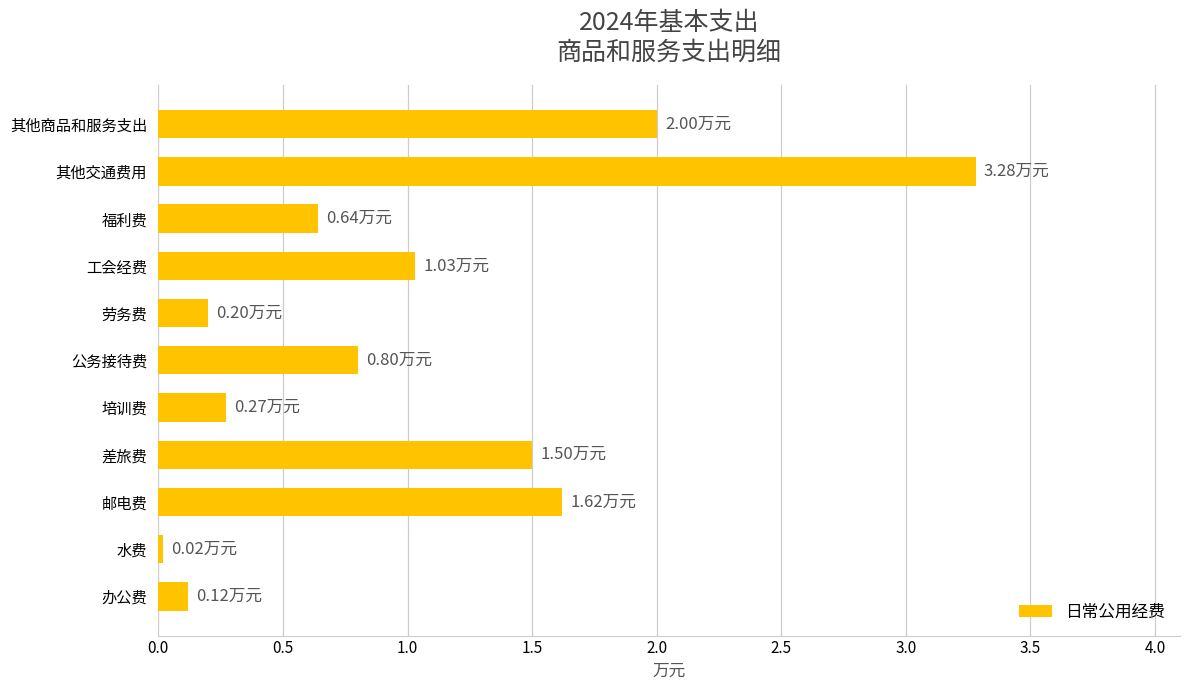

Which label corresponds to the smallest value in the chart?

水费